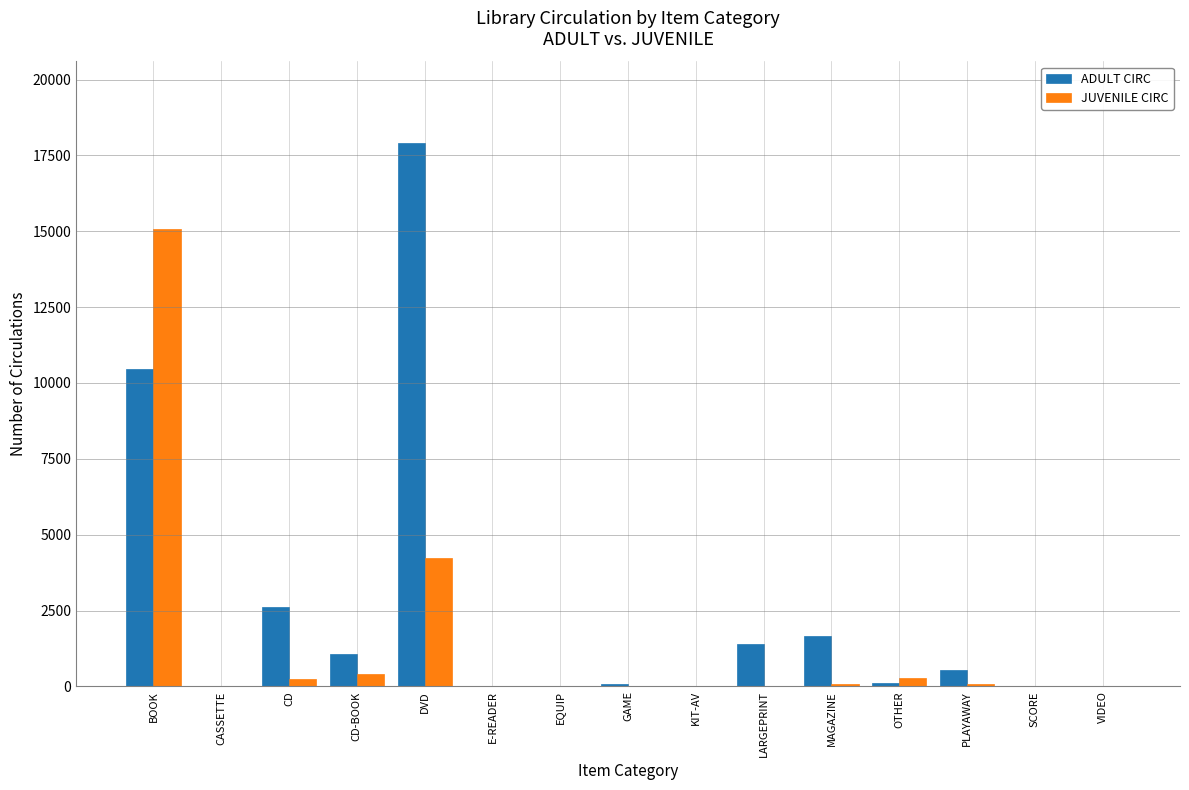

Which series has the largest total across all categories?

ADULT CIRC